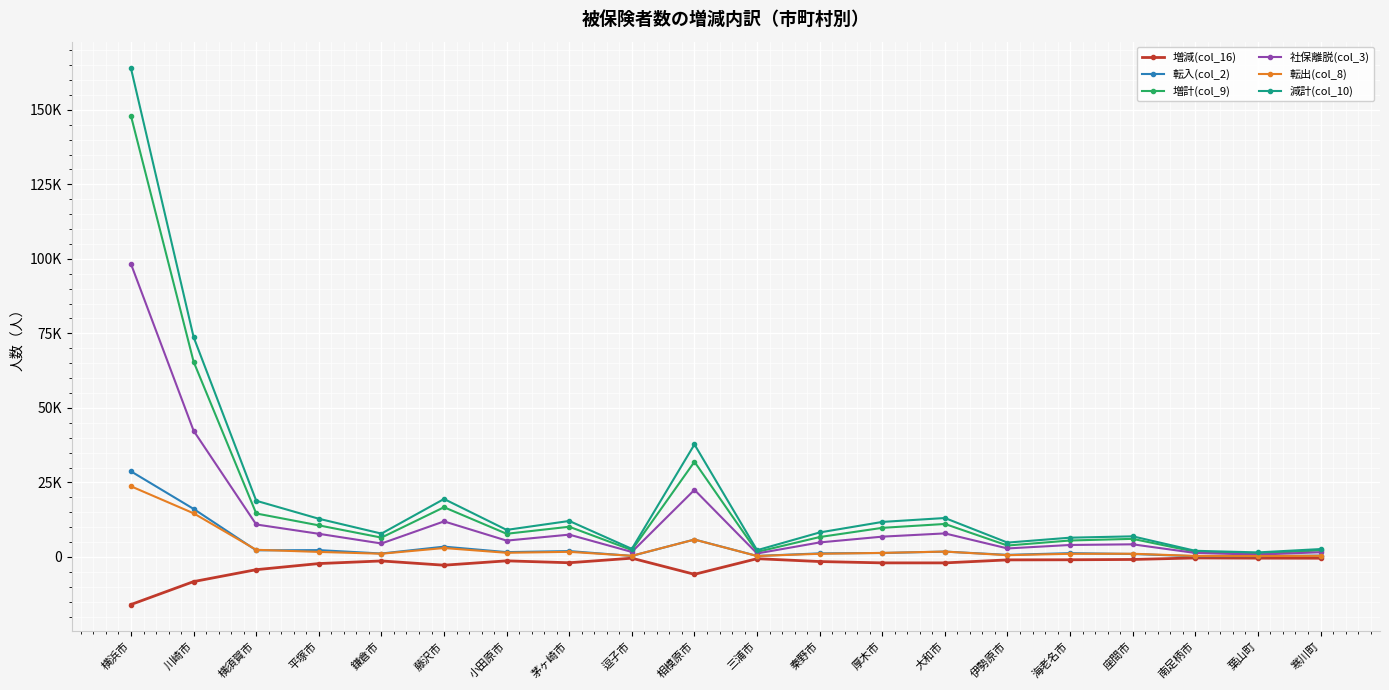

What is the difference between the maximum and minimum values in the 増計(col_9) series?

146784